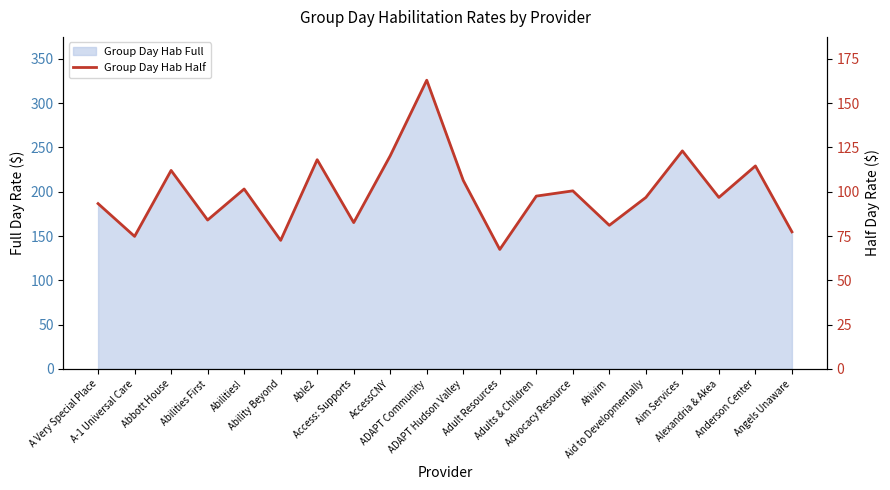

Reading left to right, transcribe all the data shown in this chart.

A Very Special Place=93.3	A-1 Universal Care=74.8	Abbott House=112.0	Abilities First=84.0	Abilities!=101.5	Ability Beyond=72.6	Able2=118.1	Access: Supports=82.6	AccessCNY=120.3	ADAPT Community=162.9	ADAPT Hudson Valley=106.4	Adult Resources=67.5	Adults & Children=97.5	Advocacy Resource=100.5	Ahivim=81.1	Aid to Developmentally=96.8	Aim Services=123.1	Alexandria & Akea=96.8	Anderson Center=114.6	Angels Unaware=77.4